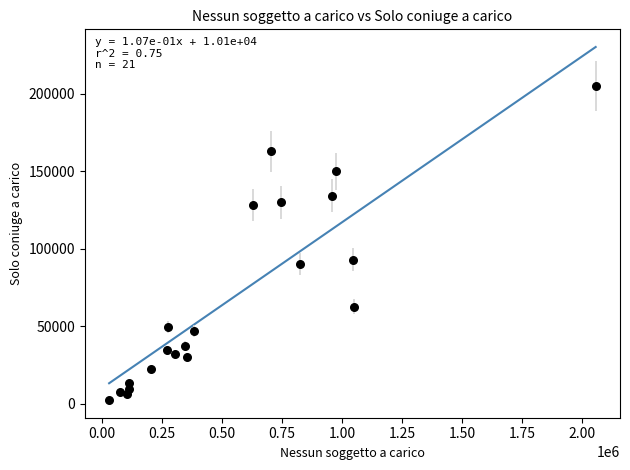

What Y value in the scatter plot is closest to 103715?

92834